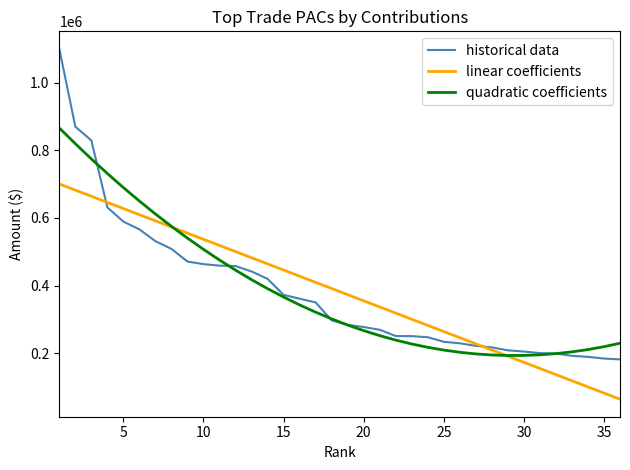

What is the minimum value shown in the chart?

64346.1